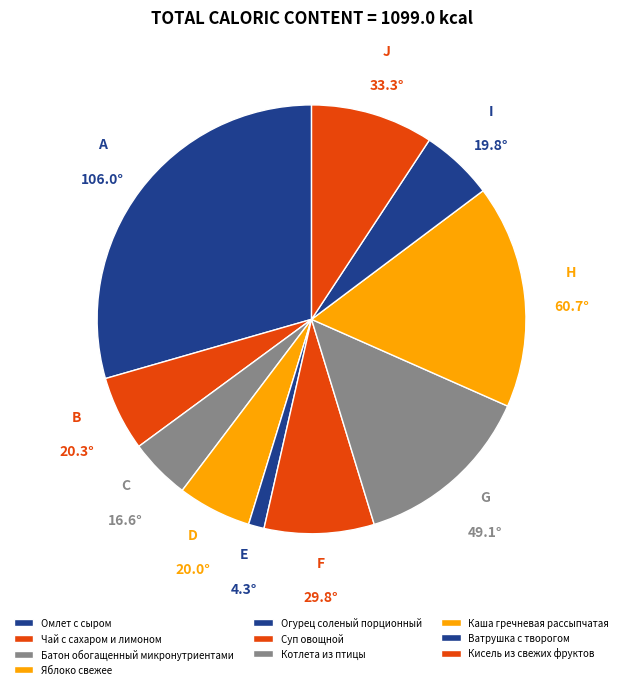

What is the change in value from Суп овощной to Ватрушка с творогом?

-30.5